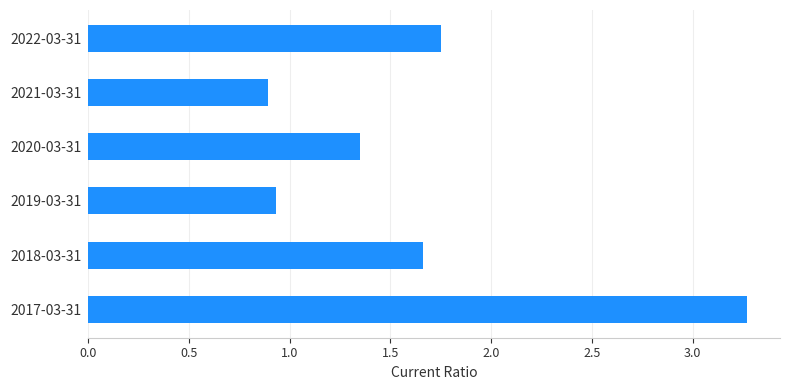

How many values exceed 1?

4